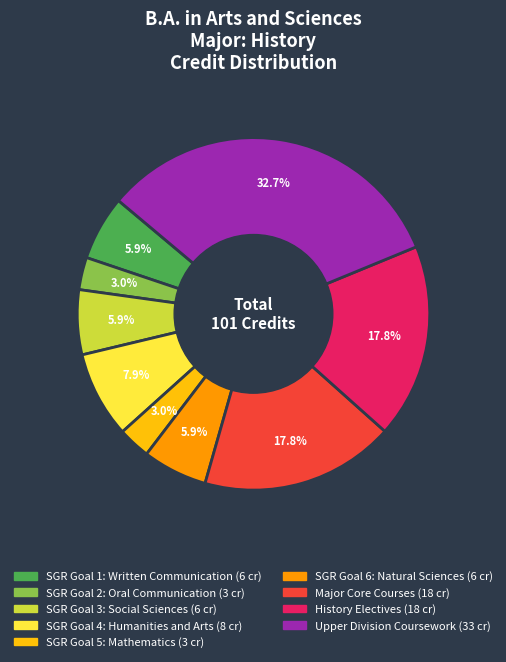

Does any single category account for the majority?

No